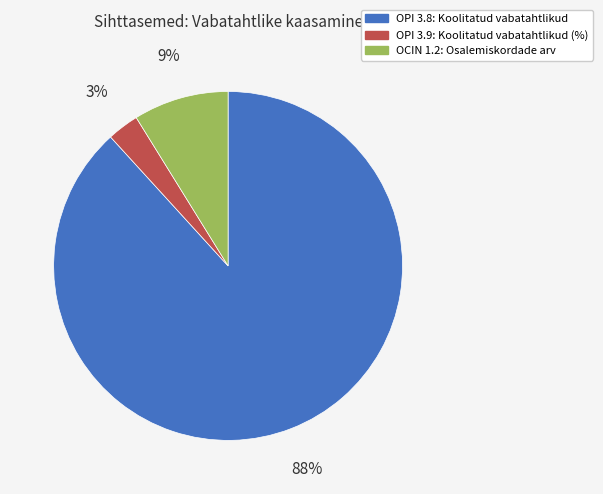

Count the number of slices in the pie.

3